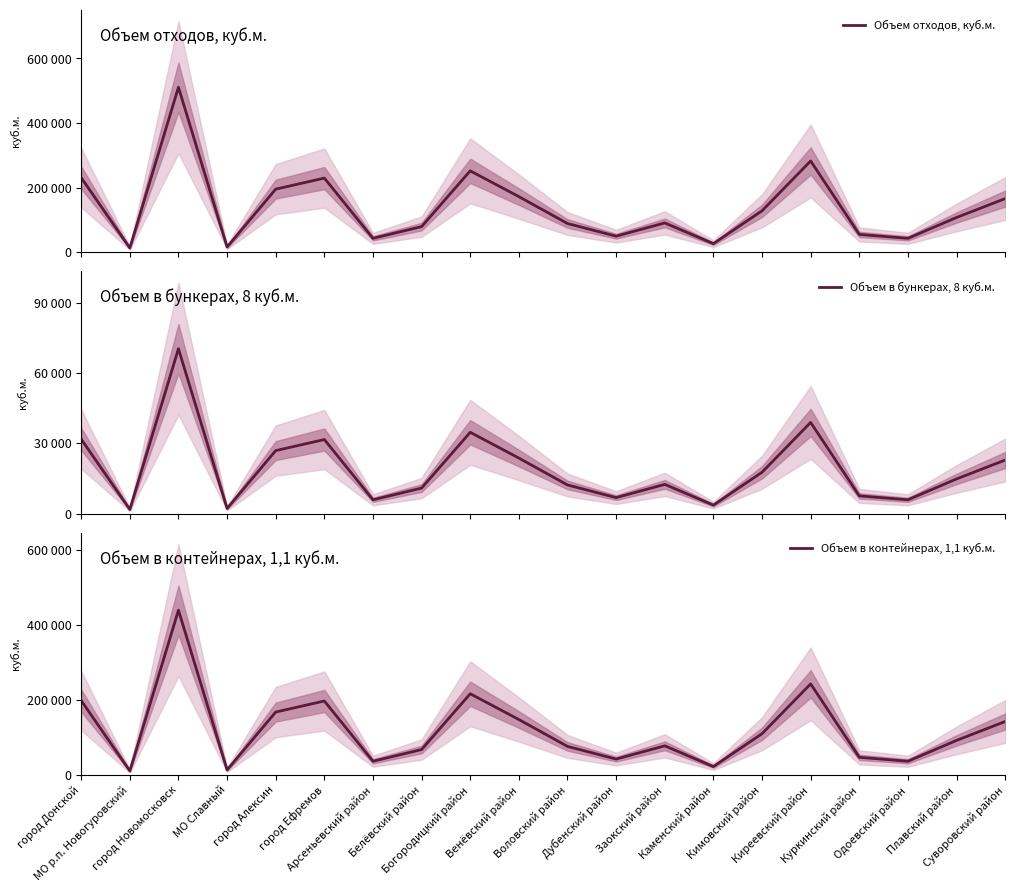

Between Заокский район and Плавский район, which is larger?

Плавский район